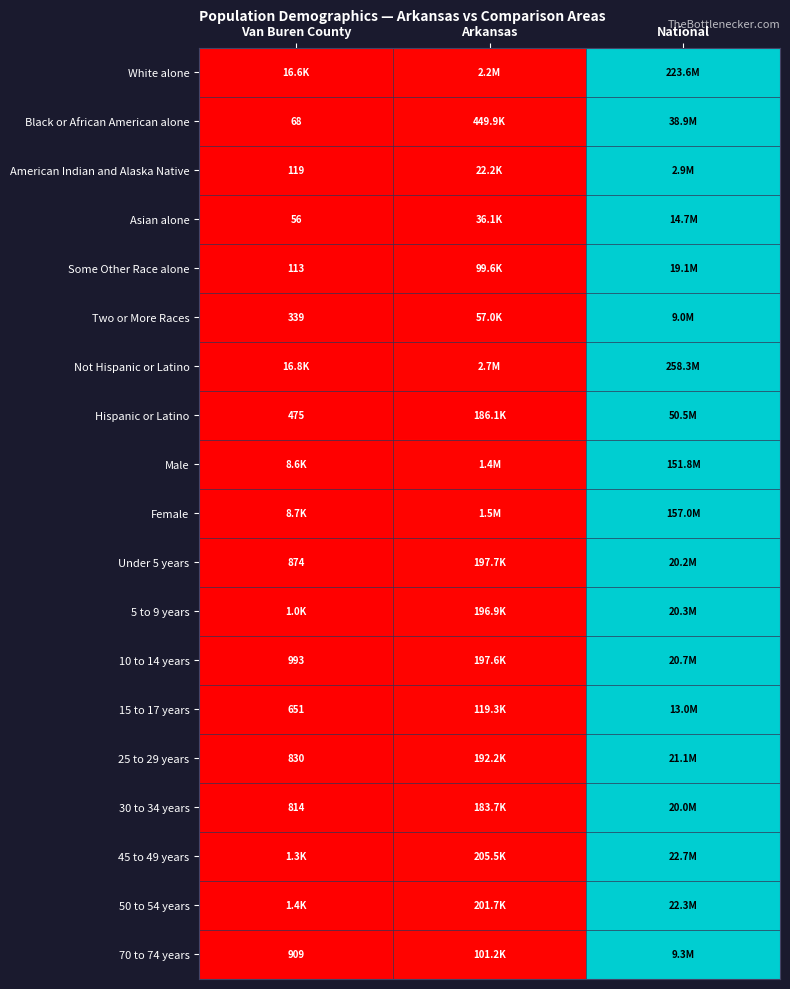

At which category is the sum across all series the highest?

National